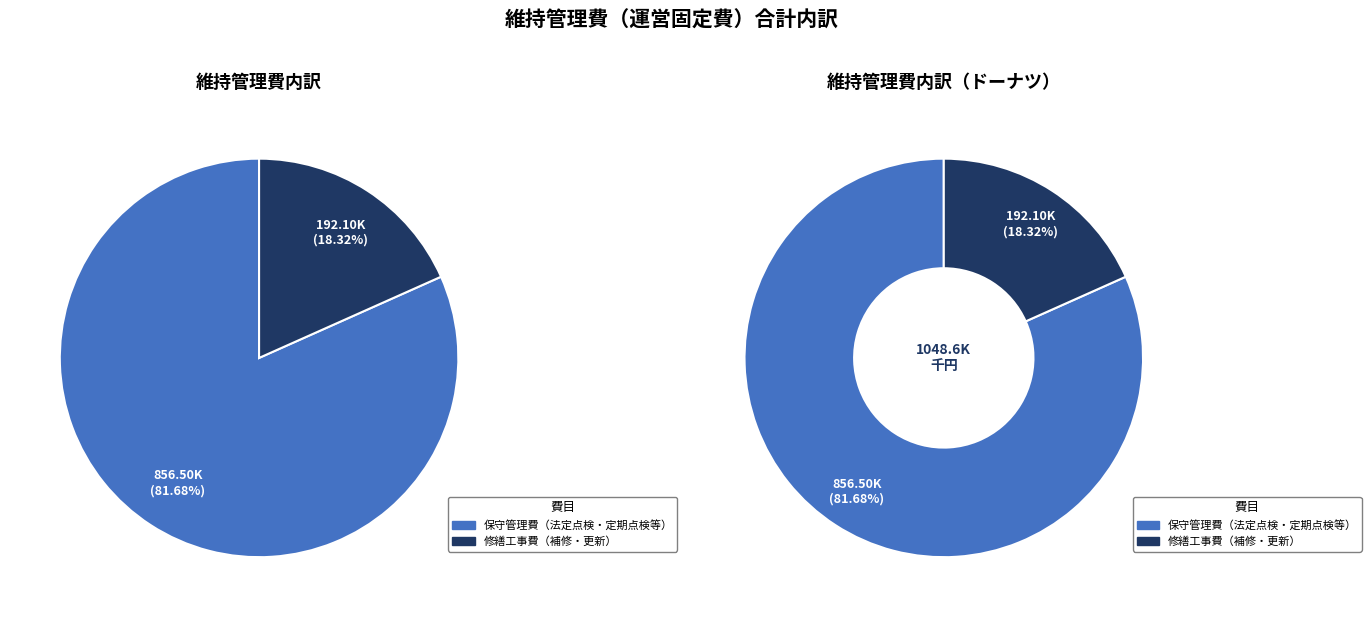

What percentage is the 保守管理費（法定点検・定期点検等） slice, to the nearest percent?

82%